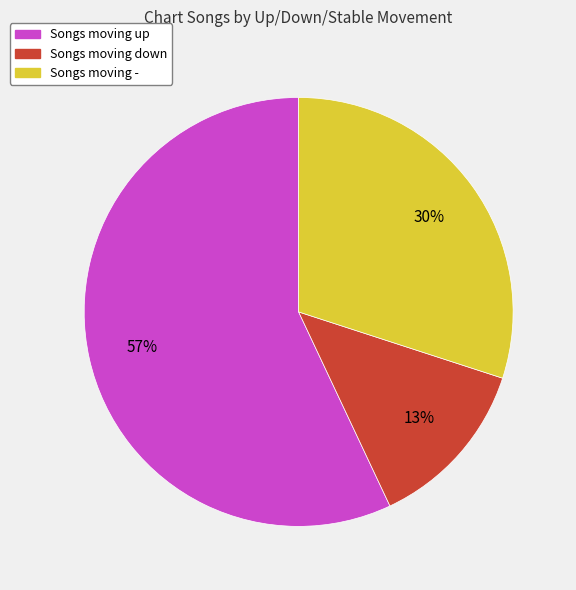

Which slice represents more than half of the pie?

Songs moving up